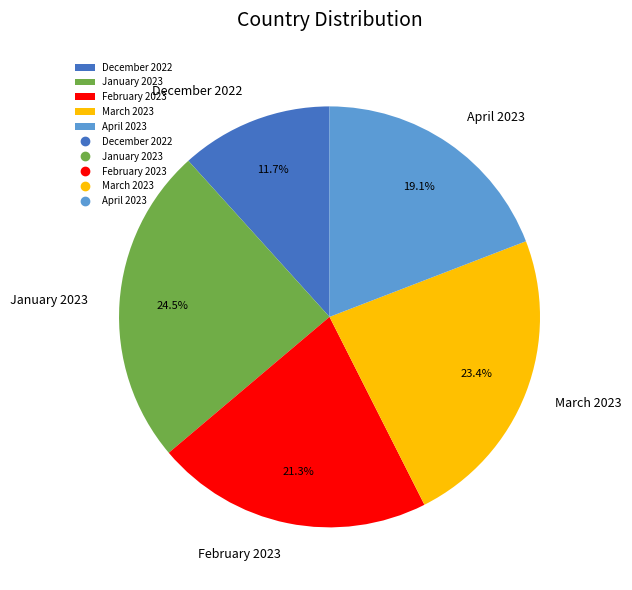

To the nearest percent, what is the difference between the largest and smallest slice percentages?

13%